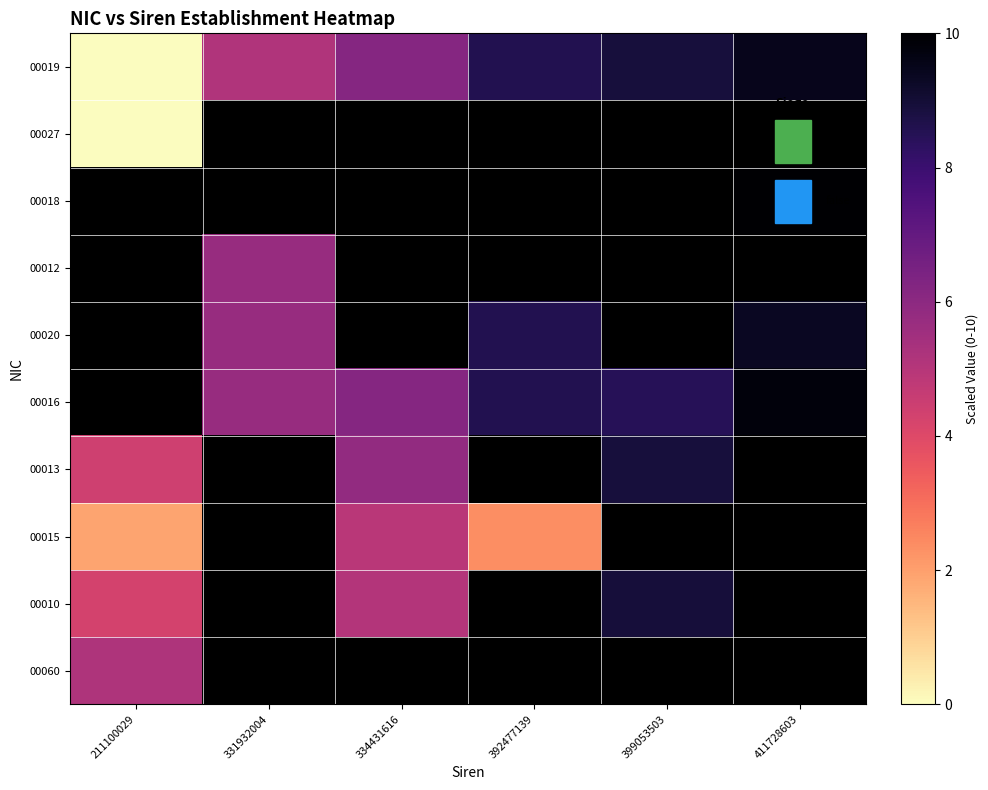

Rank the series by their maximum value, from highest to lowest.

00019, 00027, 00018, 00012, 00020, 00016, 00010, 00013, 00060, 00015